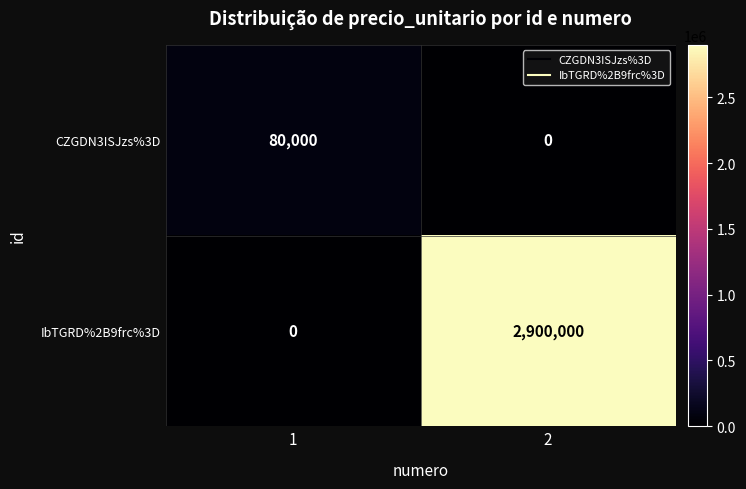

List the series in order of their peak value, lowest first.

CZGDN3ISJzs%3D, IbTGRD%2B9frc%3D